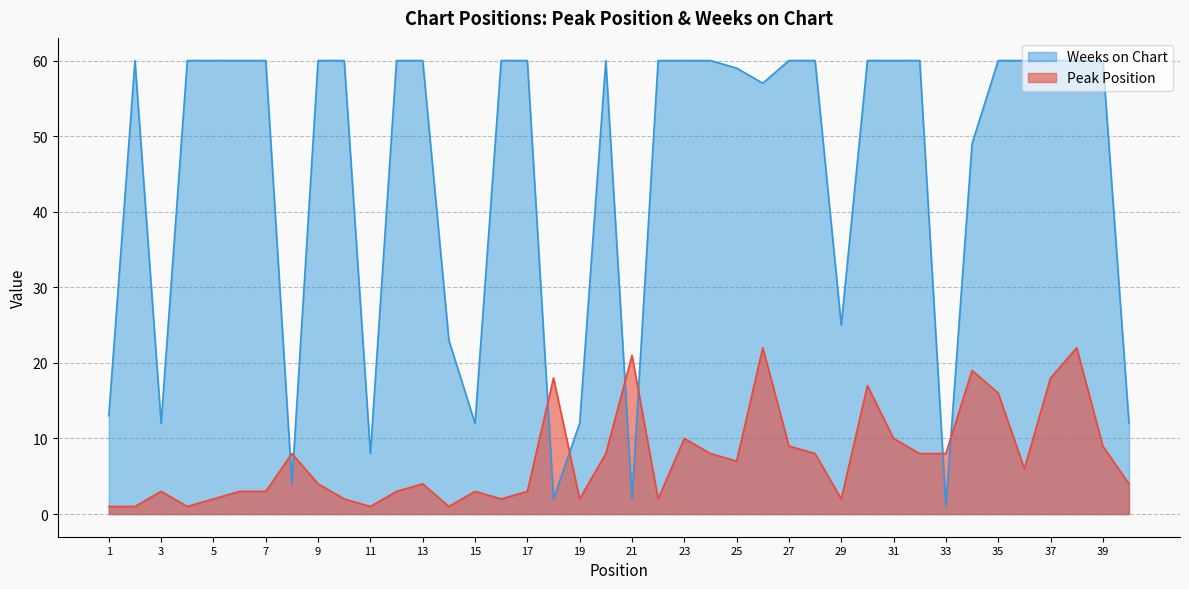

List the series in order of their overall mean, highest first.

Weeks on Chart, Peak Position